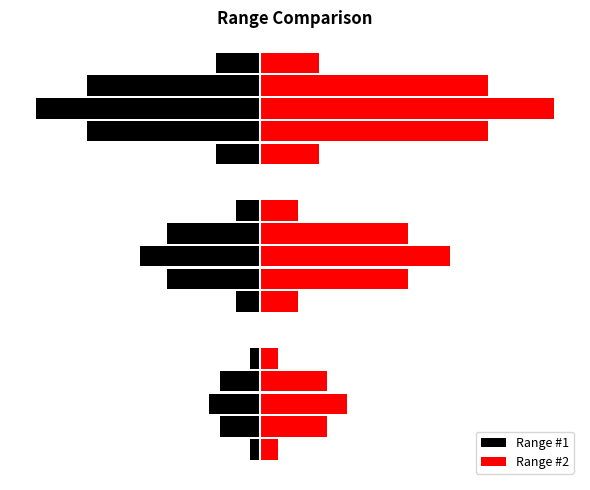

Rank the series by their maximum value, from lowest to highest.

Range #1, Range #2